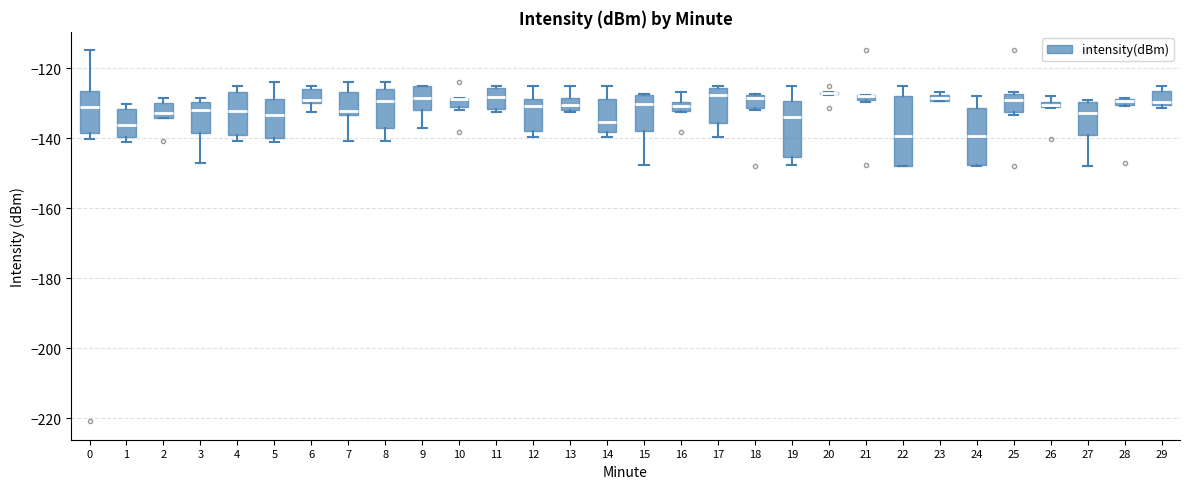

Where does the lower whisker of the box at x = 6 end on the y-axis? The values are not printed on the chart, so give them approximately, as read against the axis.

-132